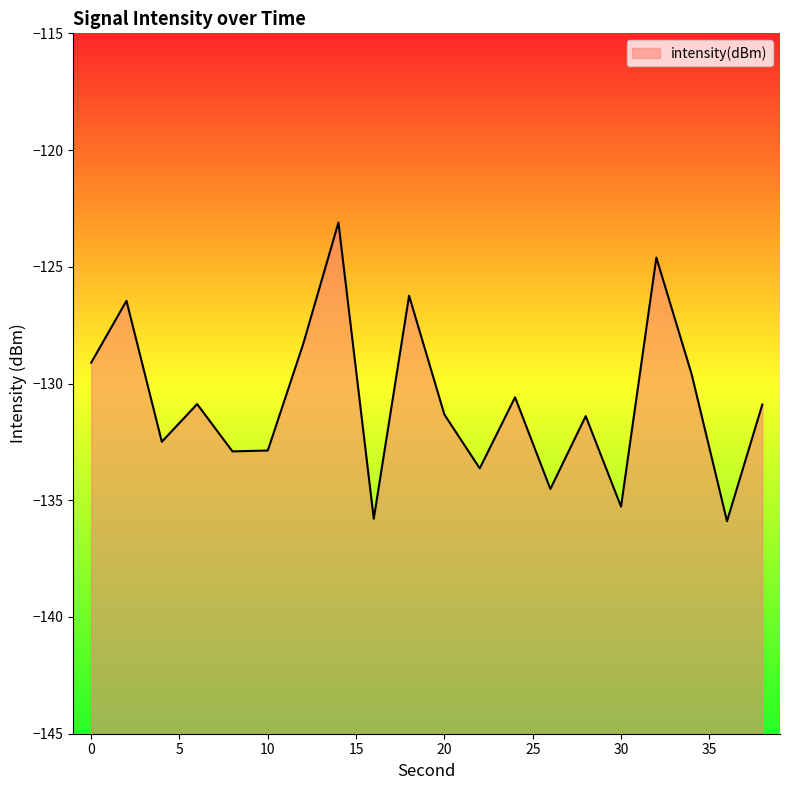

Reading left to right, extract all data points from this chart.

0=-129.1	2=-126.5	4=-132.5	6=-130.9	8=-132.9	10=-132.9	12=-128.3	14=-123.1	16=-135.8	18=-126.2	20=-131.3	22=-133.6	24=-130.6	26=-134.5	28=-131.4	30=-135.3	32=-124.6	34=-129.6	36=-135.9	38=-130.9